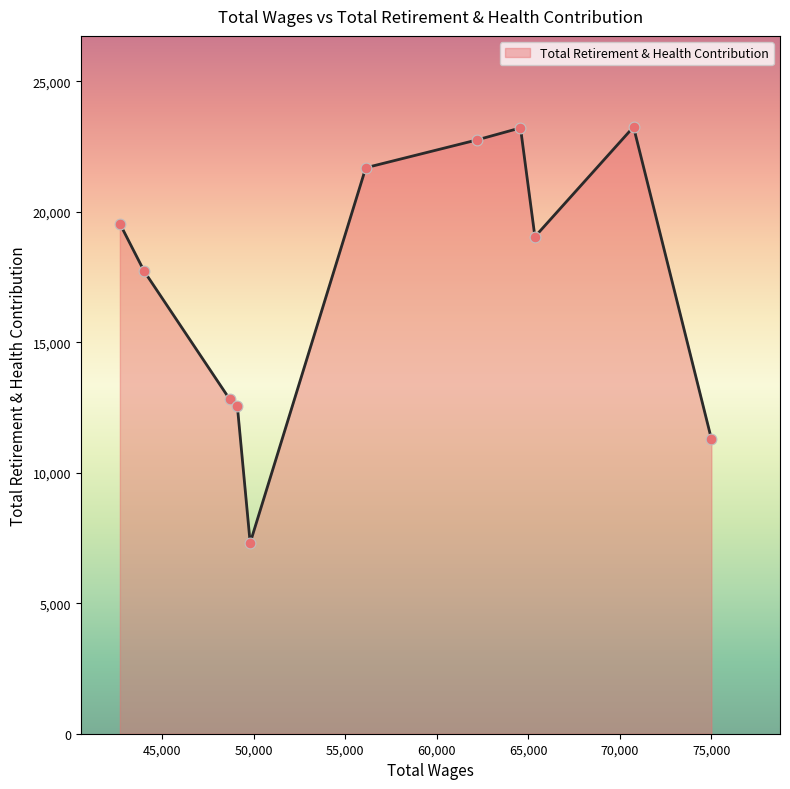

What is the difference between the maximum and minimum values?

15944